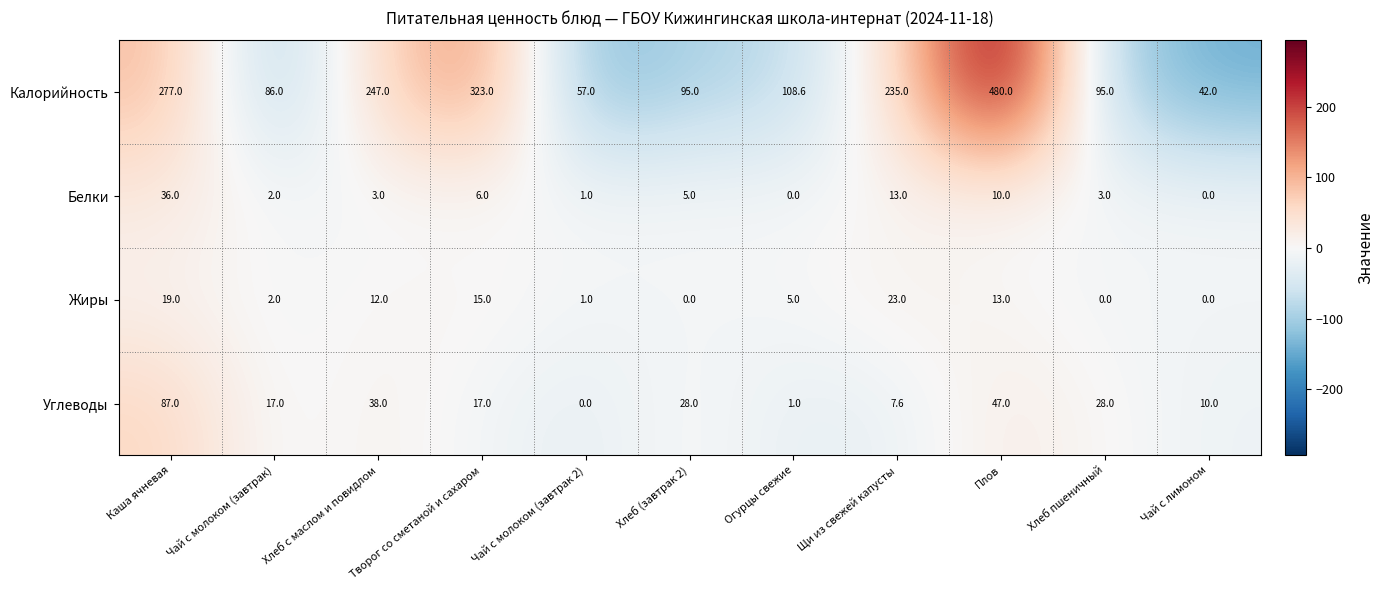

The Жиры series shows 8.1 at Плов. True or false?

False